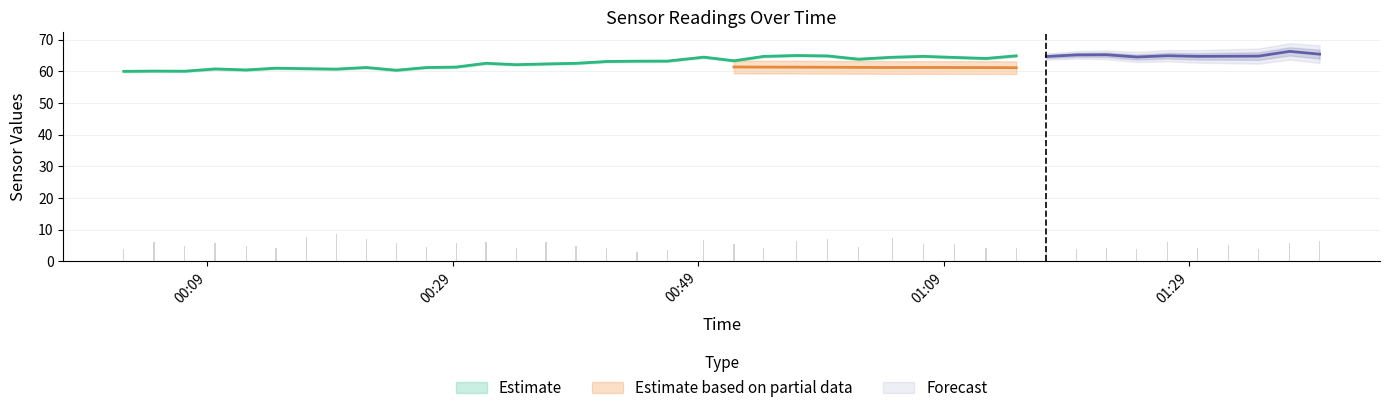

Count the number of categories in the chart.

40